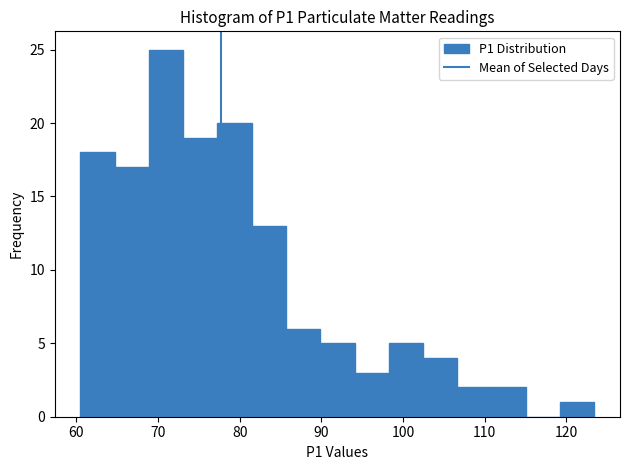

Reading left to right, transcribe this chart: for each bar, give the range it covers on the x-axis and its height. Neither the bar edges nor the heights are printed on the chart, so give them approximately, as read against the axes.

61 to 65: 18
65 to 69: 17
69 to 73: 25
73 to 77: 19
77 to 81: 20
81 to 86: 13
86 to 90: 6
90 to 94: 5
94 to 98: 3
98 to 102: 5
102 to 107: 4
107 to 111: 2
111 to 115: 2
115 to 119: 0
119 to 123: 1